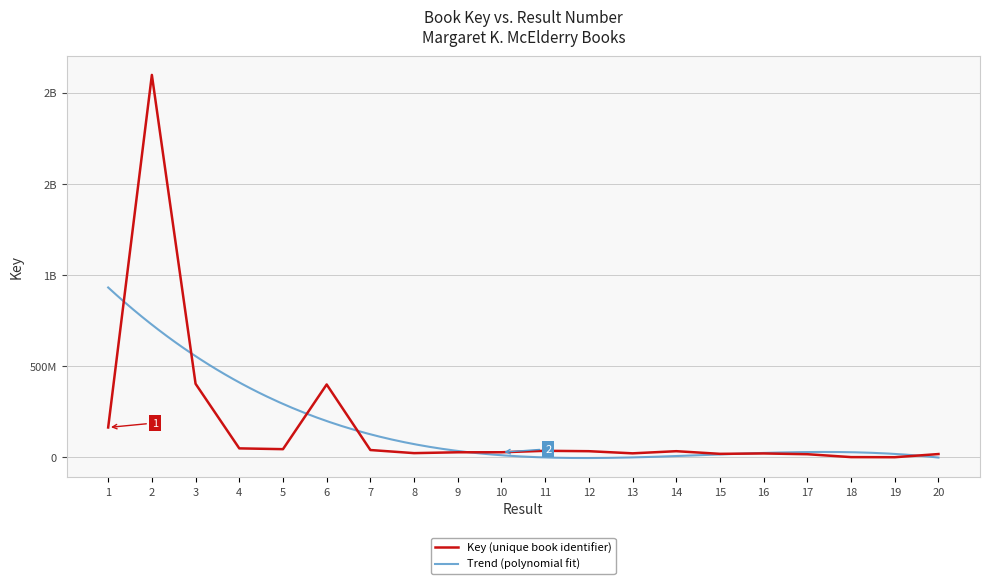

At which category does the chart reach its minimum across all series?

19